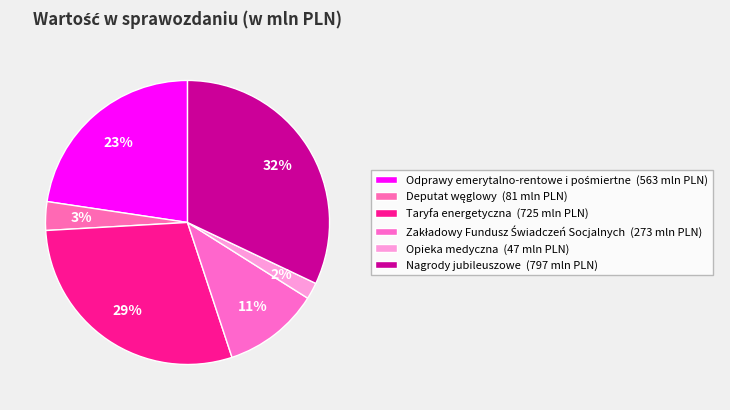

What percentage is NOT represented by Odprawy emerytalno-rentowe i pośmiertne?

77.4%